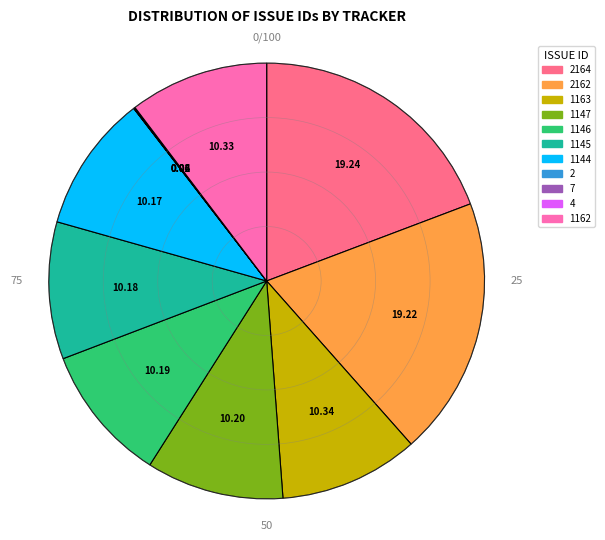

Is there a majority slice in this chart?

No